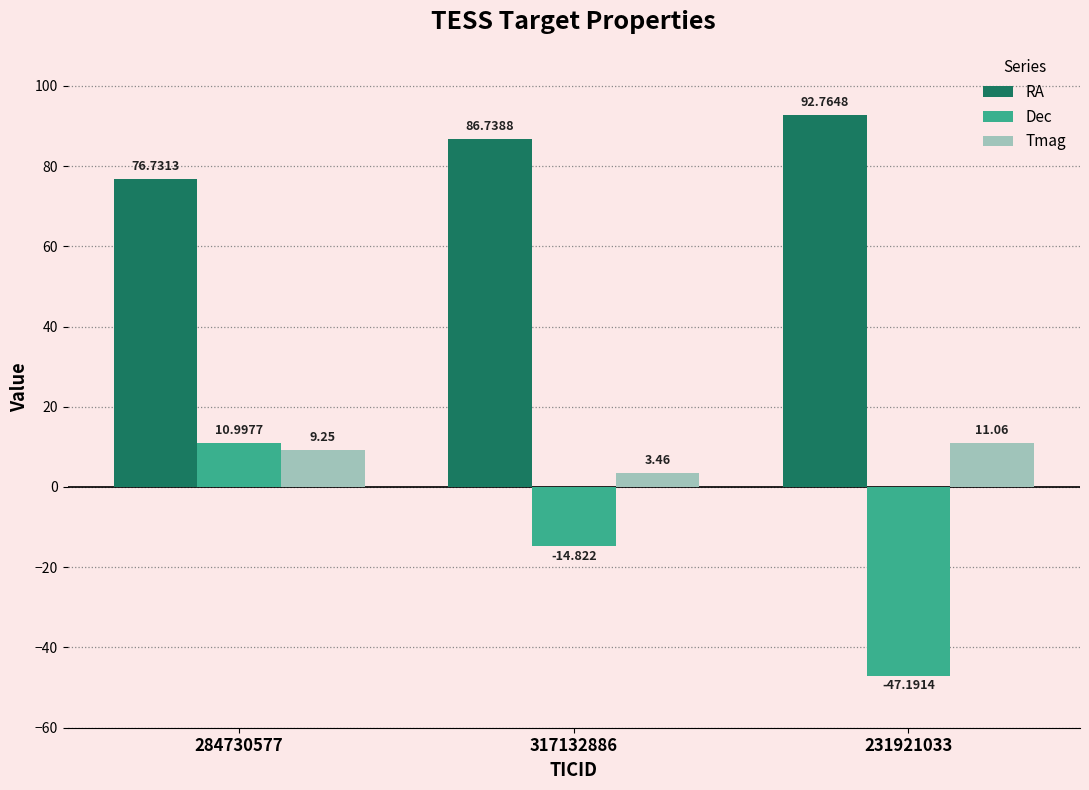

True or false: Dec has a value of -47.2 at 231921033.

True